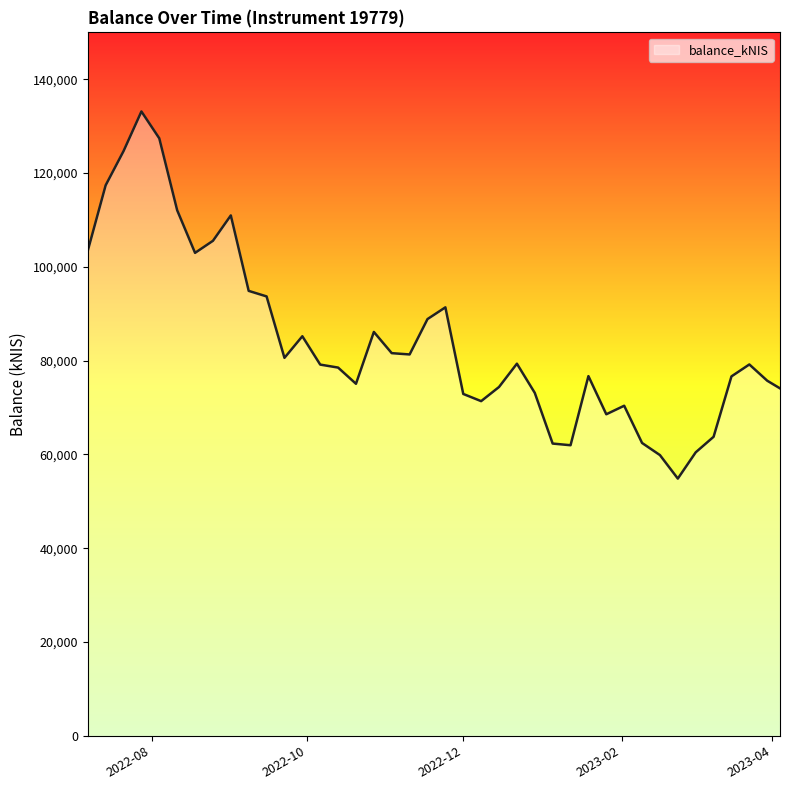

What is the smallest value displayed?

54850.3